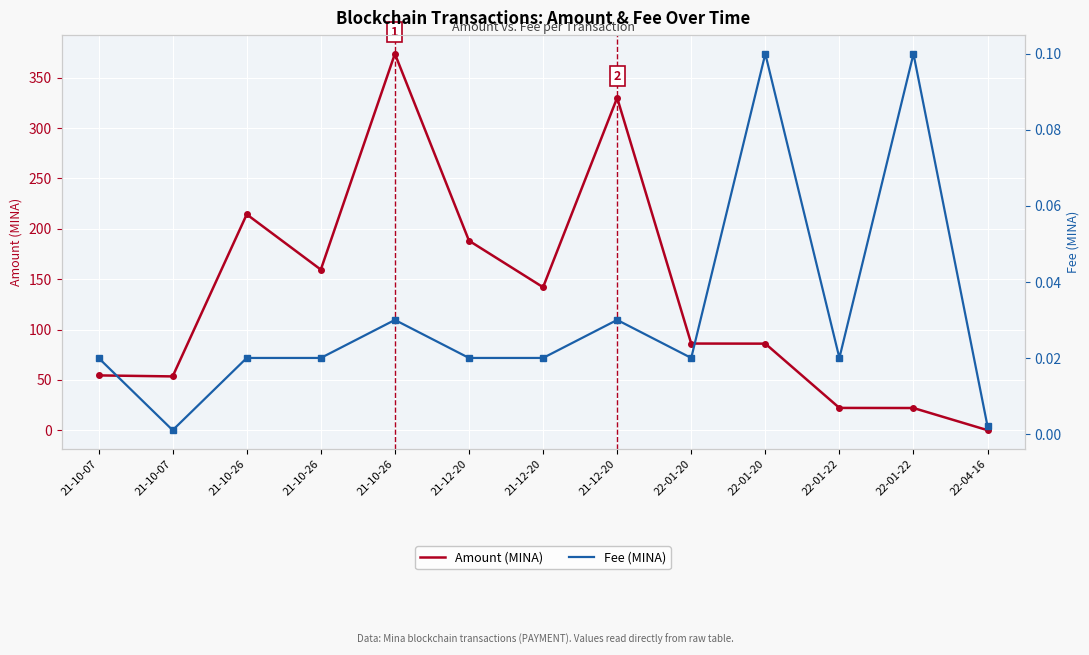

Reading left to right, extract all data points from this chart.

Amount (MINA): 54.4	53.4	214.4	159.5	373.8	188.2	142.0	330.2	86.0	85.9	22.1	22.0	0.0
Fee (MINA): 0.0	0.0	0.0	0.0	0.0	0.0	0.0	0.0	0.0	0.1	0.0	0.1	0.0